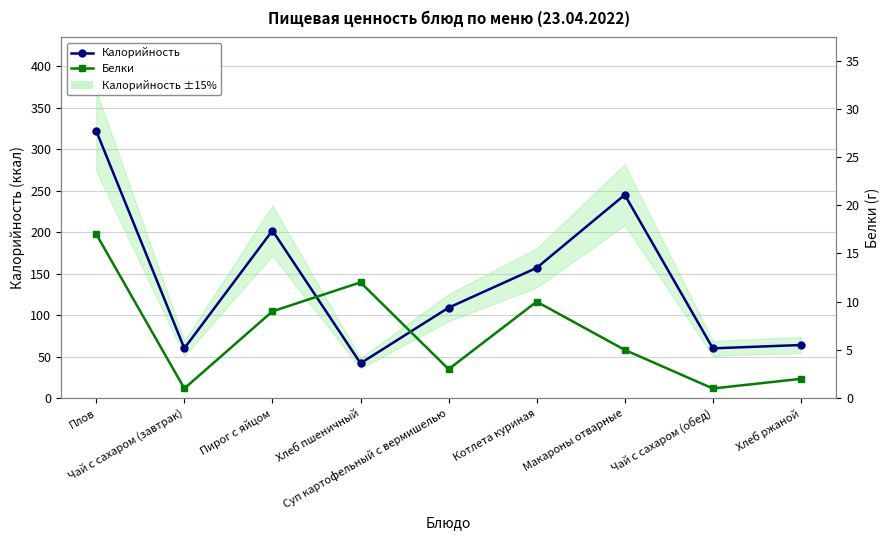

Reading left to right, list all the values displayed in this chart.

Калорийность: Плов=322	Чай с сахаром (завтрак)=60	Пирог с яйцом=202	Хлеб пшеничный=42	Суп картофельный с вермишелью=109	Котлета куриная=157	Макароны отварные=245	Чай с сахаром (обед)=60	Хлеб ржаной=64
Белки: Плов=17	Чай с сахаром (завтрак)=1	Пирог с яйцом=9	Хлеб пшеничный=12	Суп картофельный с вермишелью=3	Котлета куриная=10	Макароны отварные=5	Чай с сахаром (обед)=1	Хлеб ржаной=2